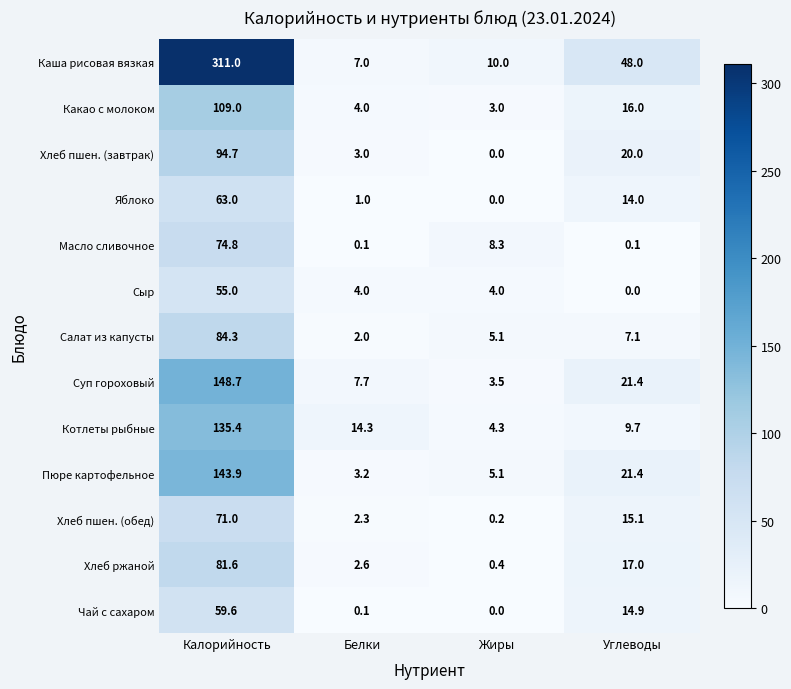

Which series has the largest range (max minus min)?

Каша рисовая вязкая